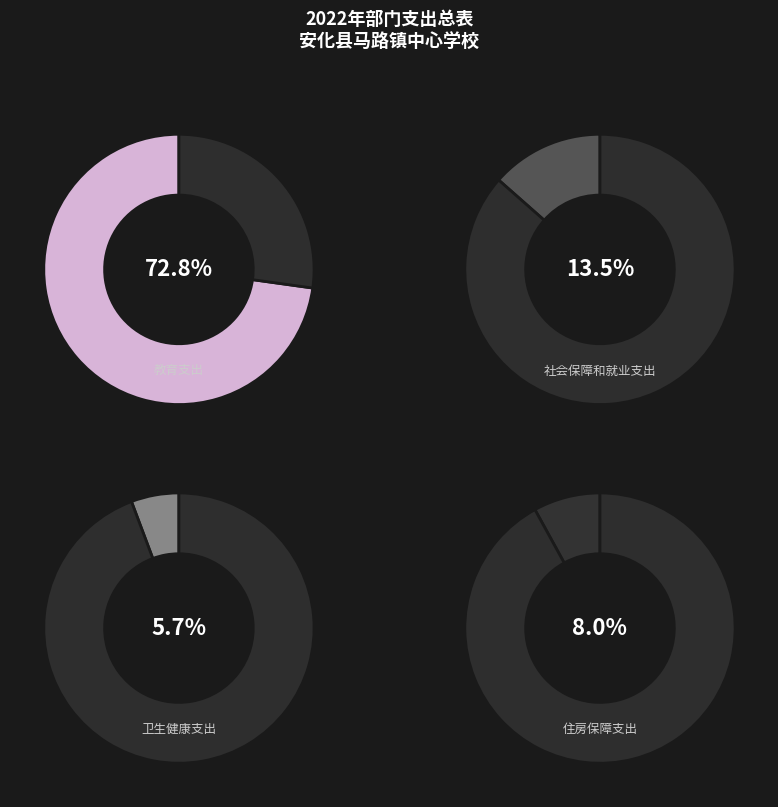

To the nearest percent, what portion does 卫生健康支出 represent?

6%